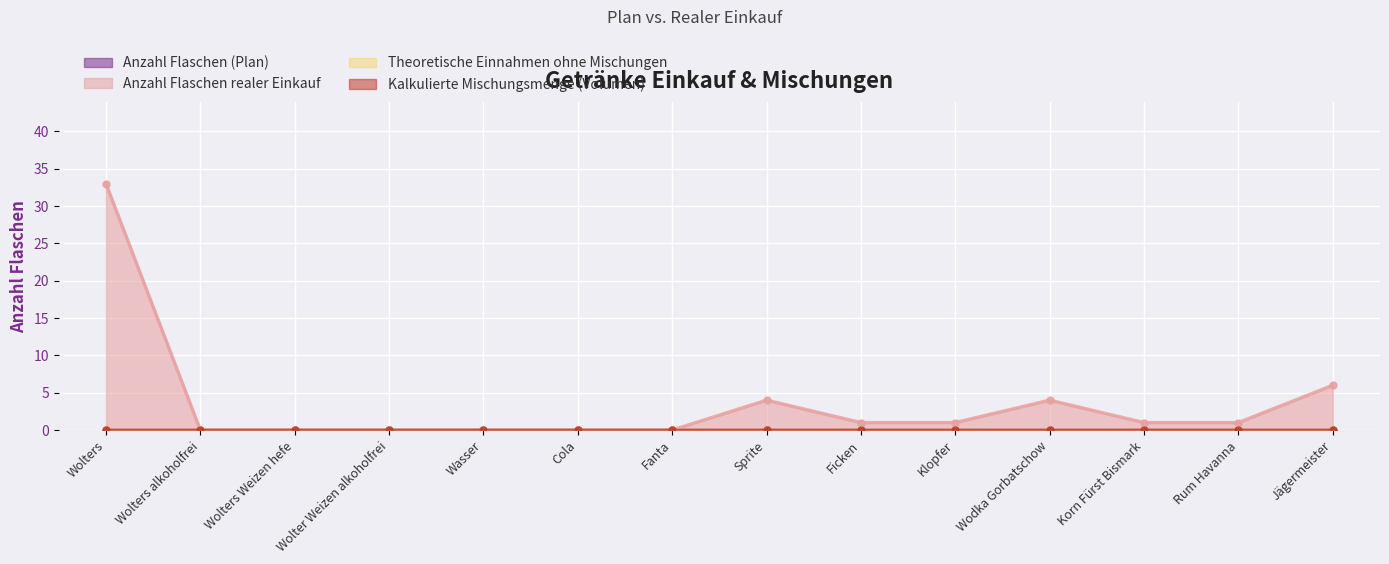

Is it true that Anzahl Flaschen realer Einkauf equals 0 at Wolters Weizen hefe?

True